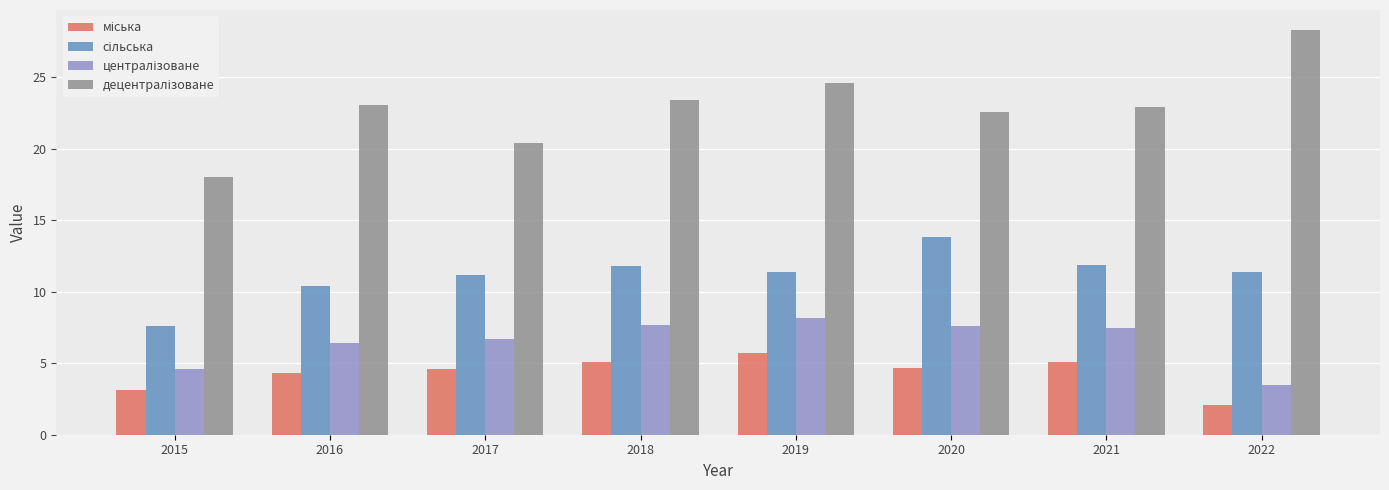

Are the bars horizontal?

No